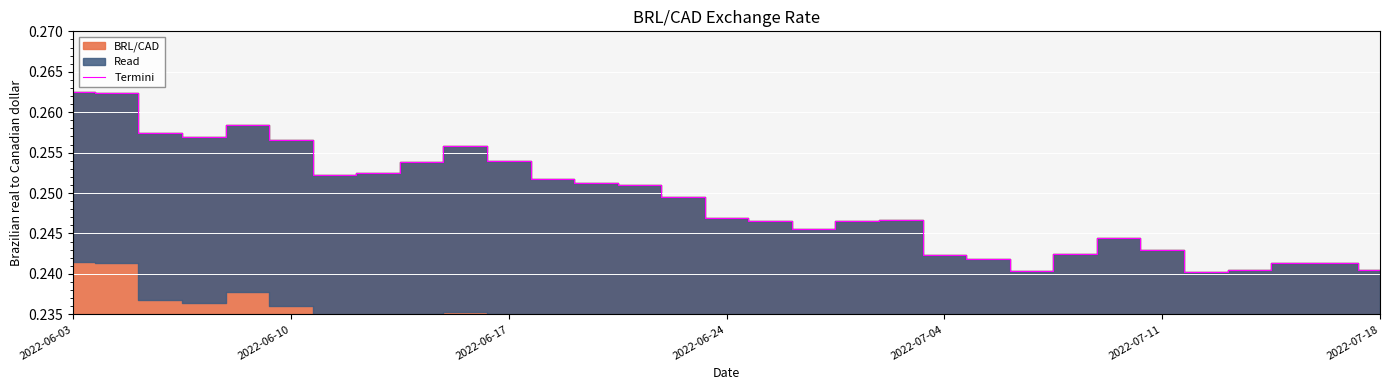

How many lines are shown in the chart?

1